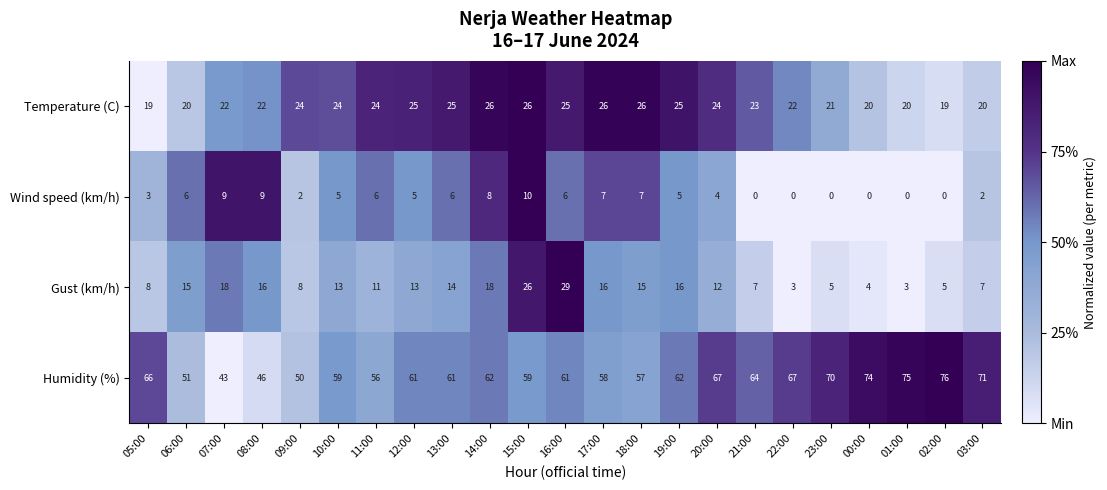

What is the difference between the maximum and second lowest values in the Humidity (%) series?

30